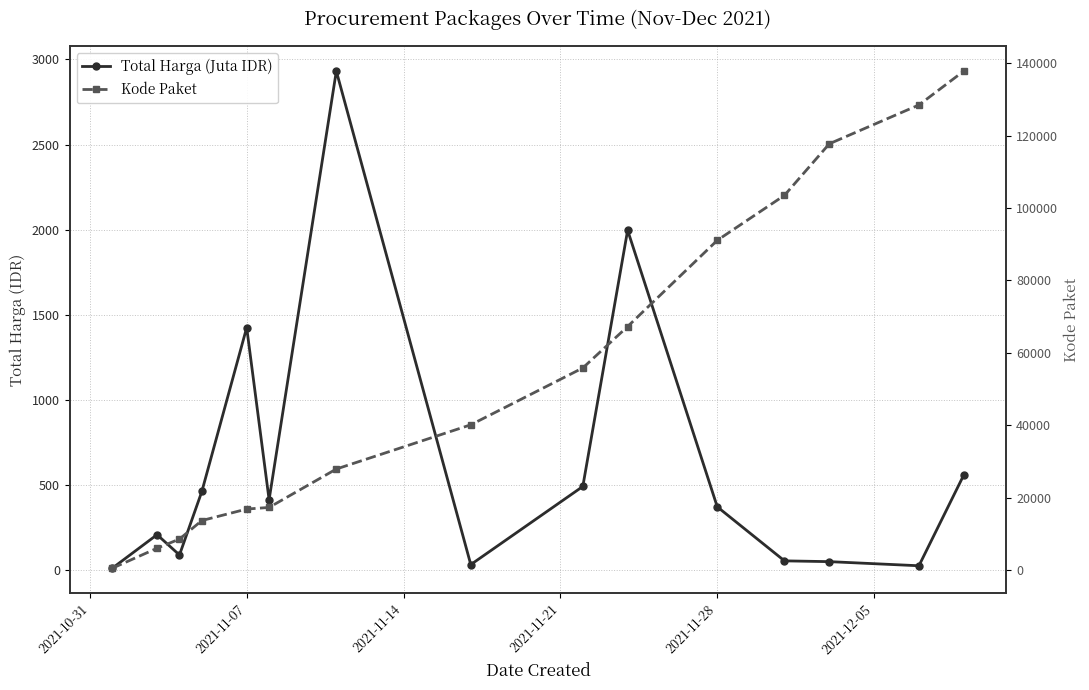

True or false: Total Harga (Juta IDR) and Kode Paket intersect in this chart.

False